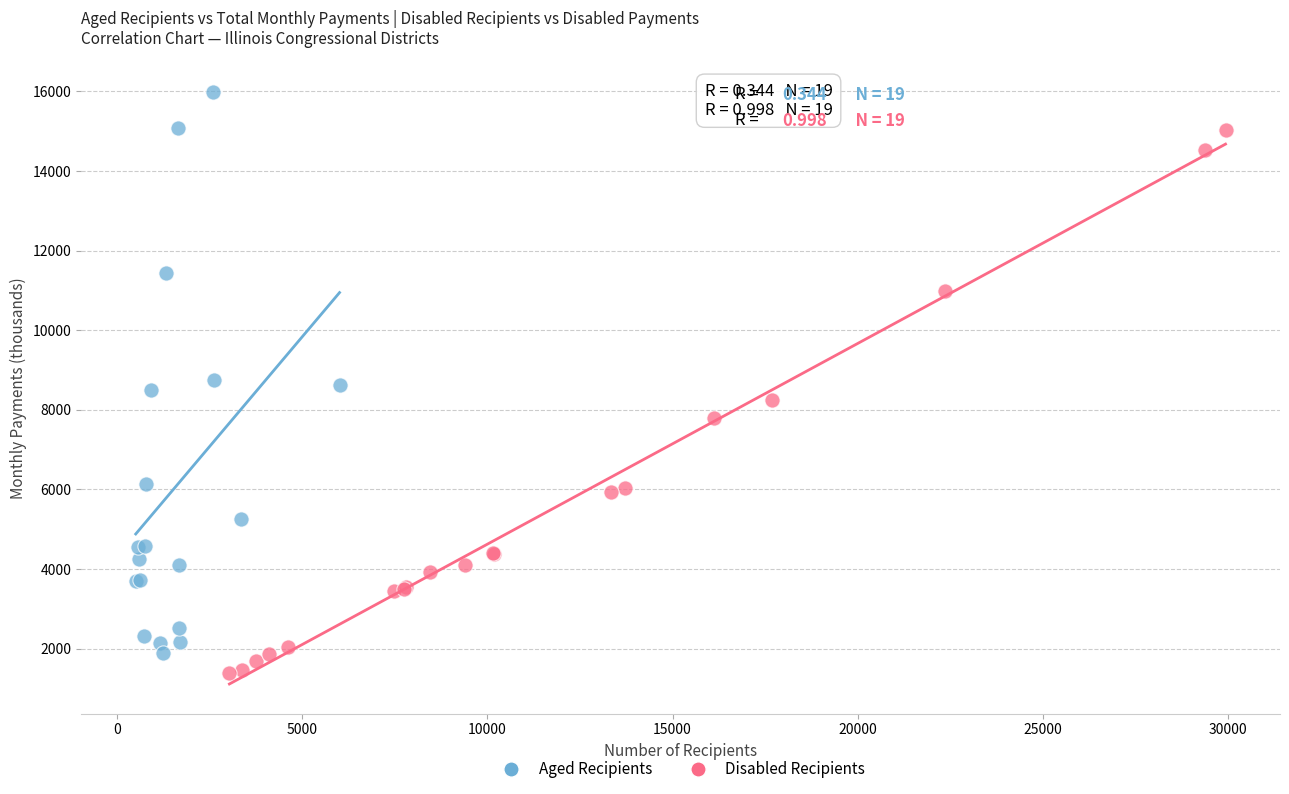

Which series has the largest Y range (max minus min)?

Aged Recipients